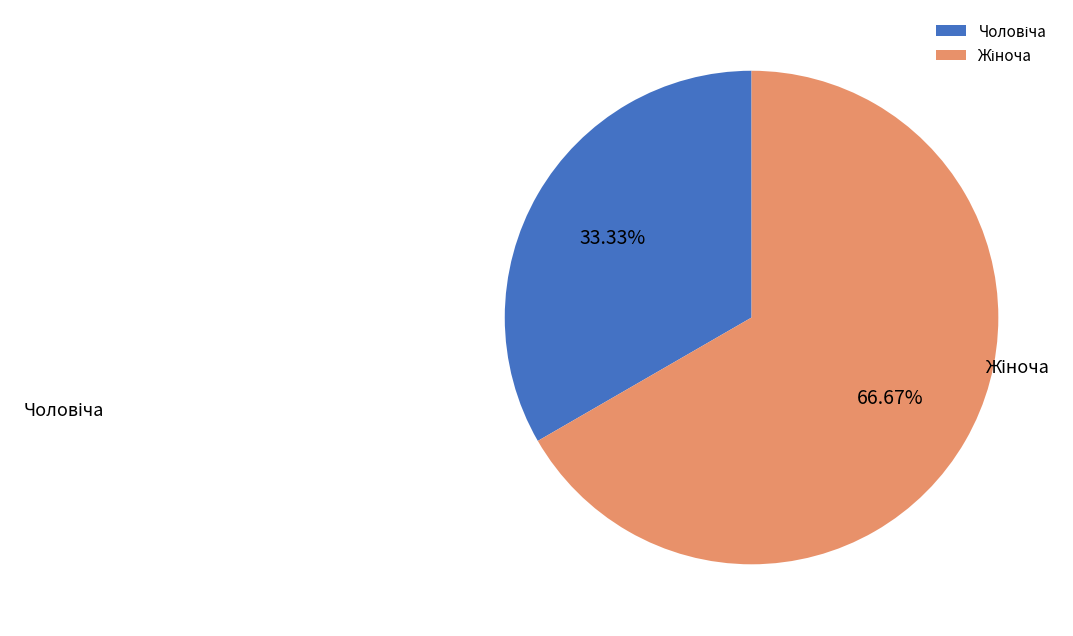

Is there a majority slice in this chart?

Yes